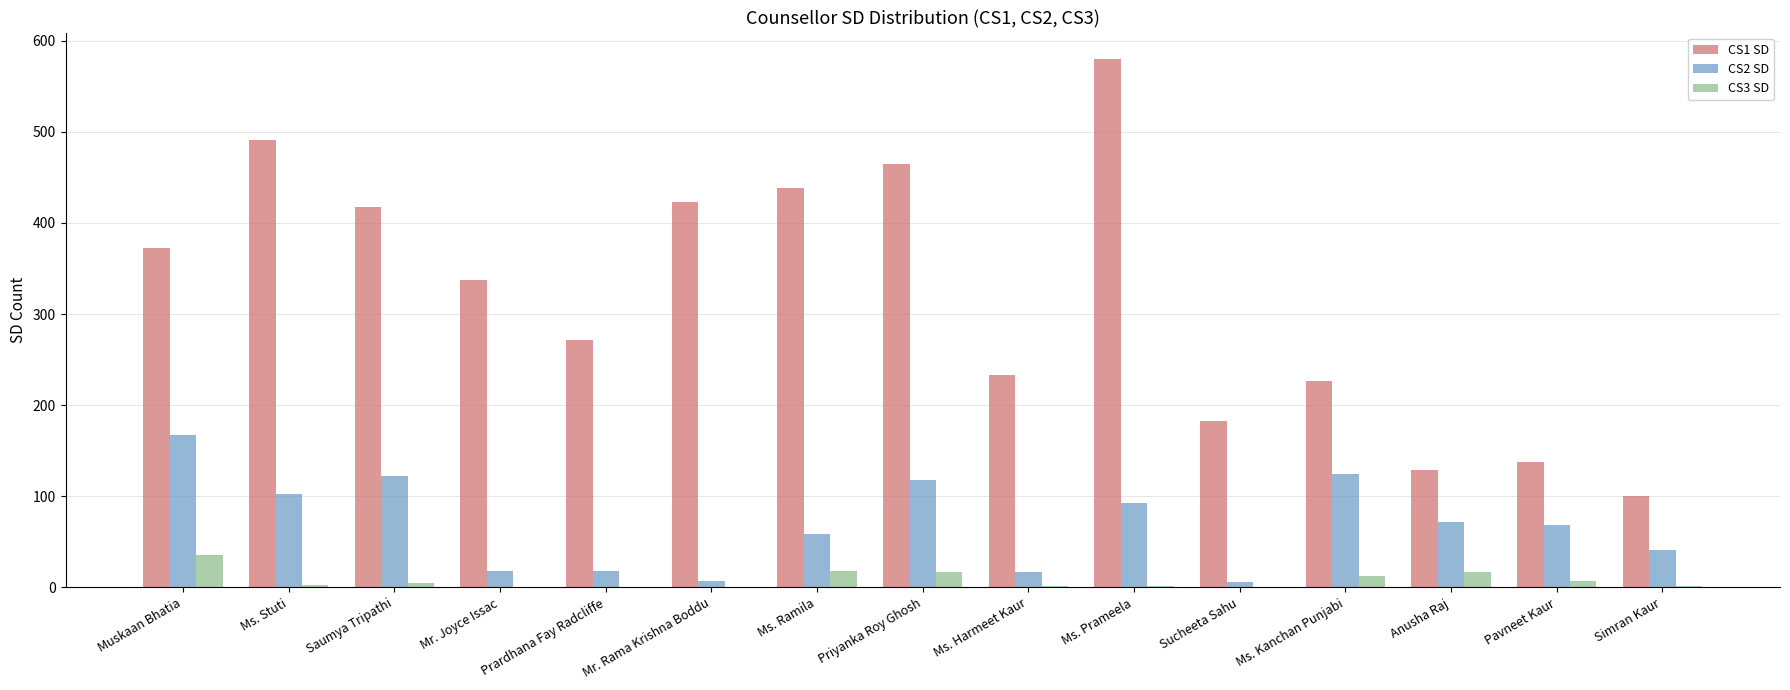

Between Mr. Joyce Issac and Prardhana Fay Radcliffe, which series saw the biggest shift?

CS1 SD